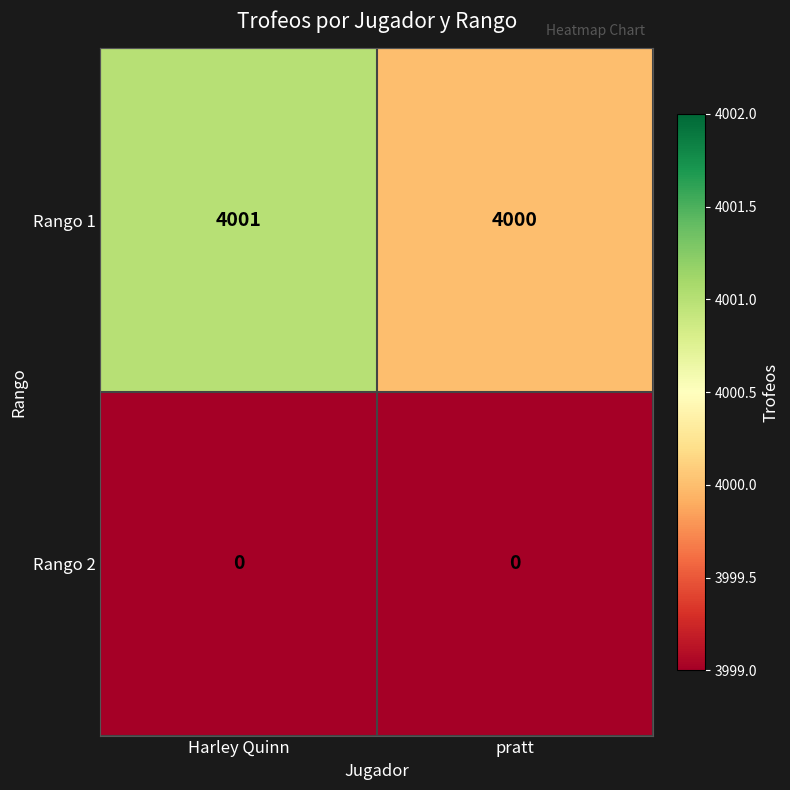

What is the sum of all Rango 1 values?

8001